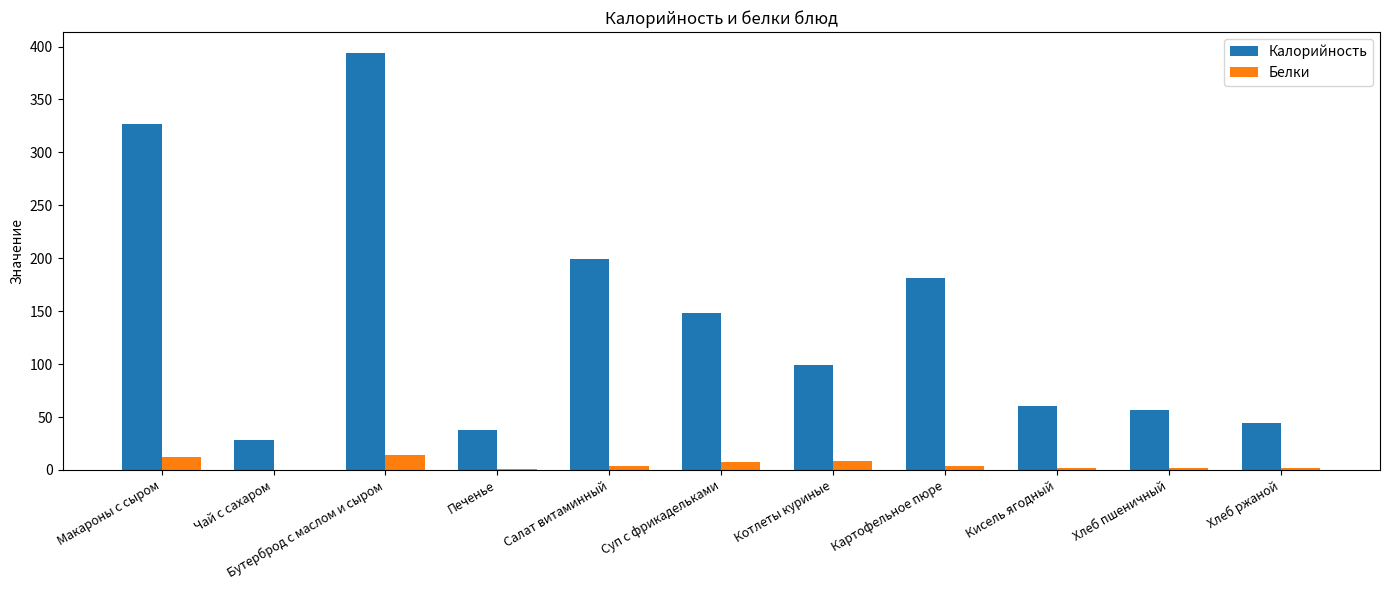

At which category is the sum across all series the highest?

Бутерброд с маслом и сыром